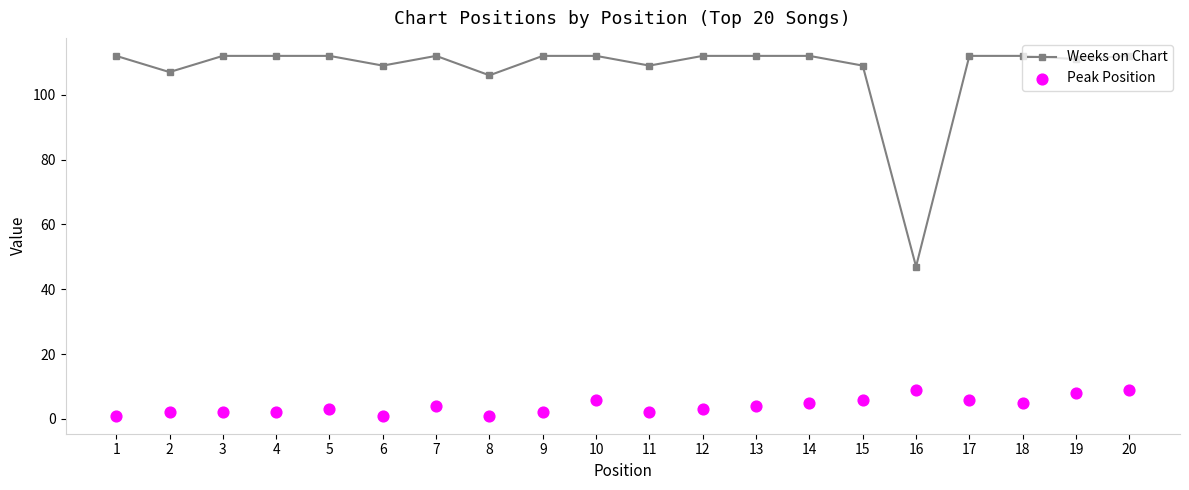

At how many categories does at least one series exceed 76?

19